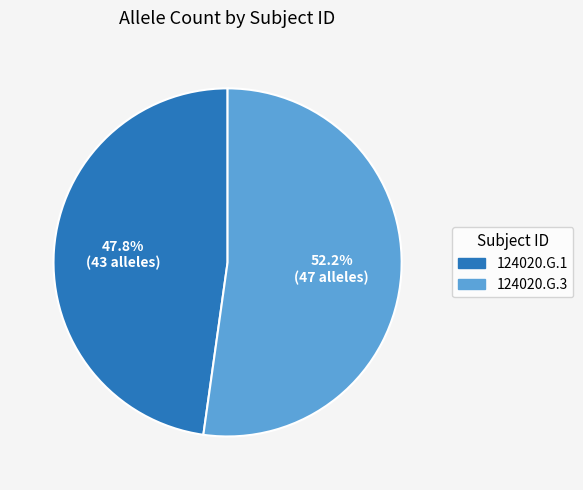

Which slice is the largest?

124020.G.3